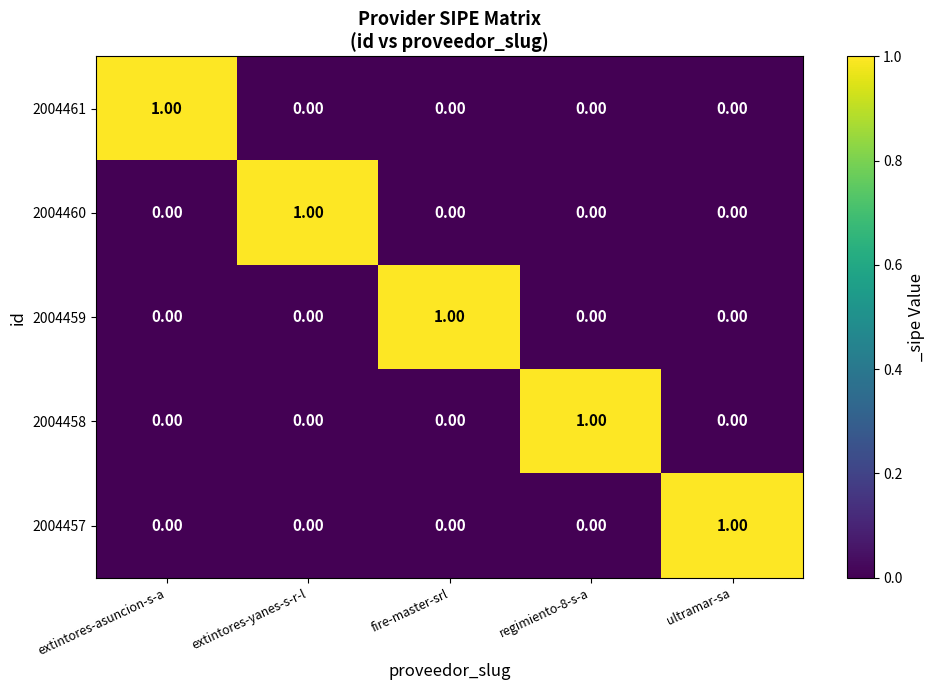

Count the number of data series in this chart.

5